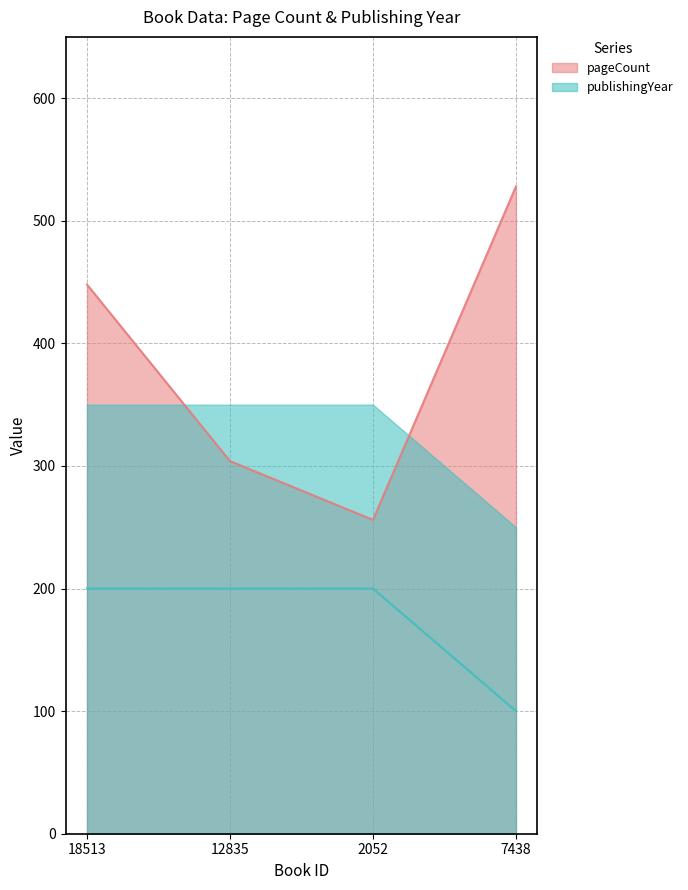

Is the value of pageCount at 18513 greater than the value of publishingYear at 7438?

Yes